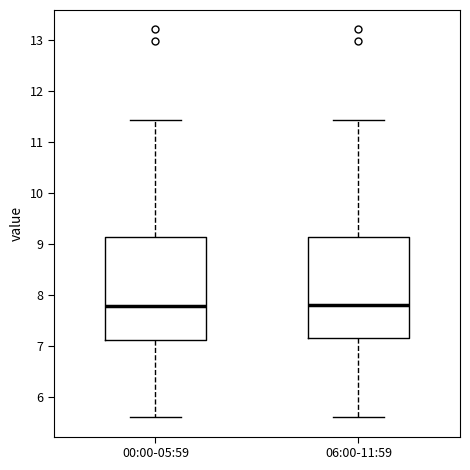

Reading left to right, transcribe this box plot: for each box, give where its median line is, the range the box spans, and where its two whiskers end, as read against the y-axis. The values are not printed on the chart, so give them approximately, as read against the axis.

00:00-05:59: median 7.8, box 7.1 to 9.1, whiskers 5.6 to 11.4
06:00-11:59: median 7.8, box 7.2 to 9.1, whiskers 5.6 to 11.4